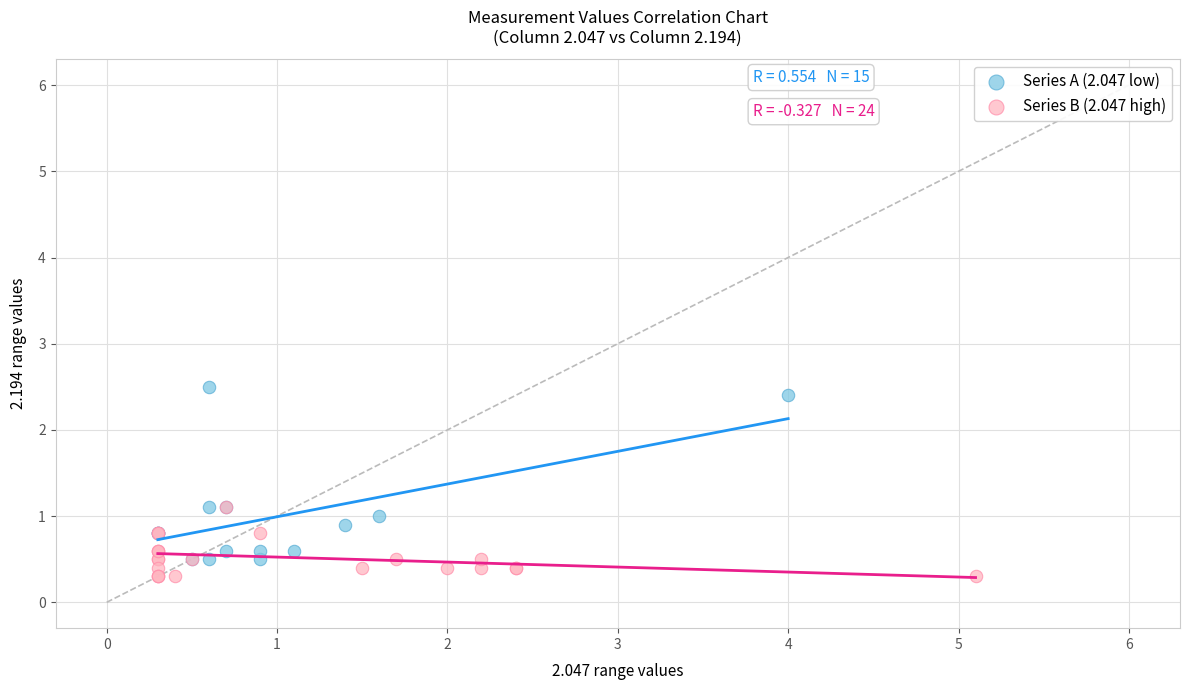

Which series contains the highest Y value?

Series A (2.047 low)